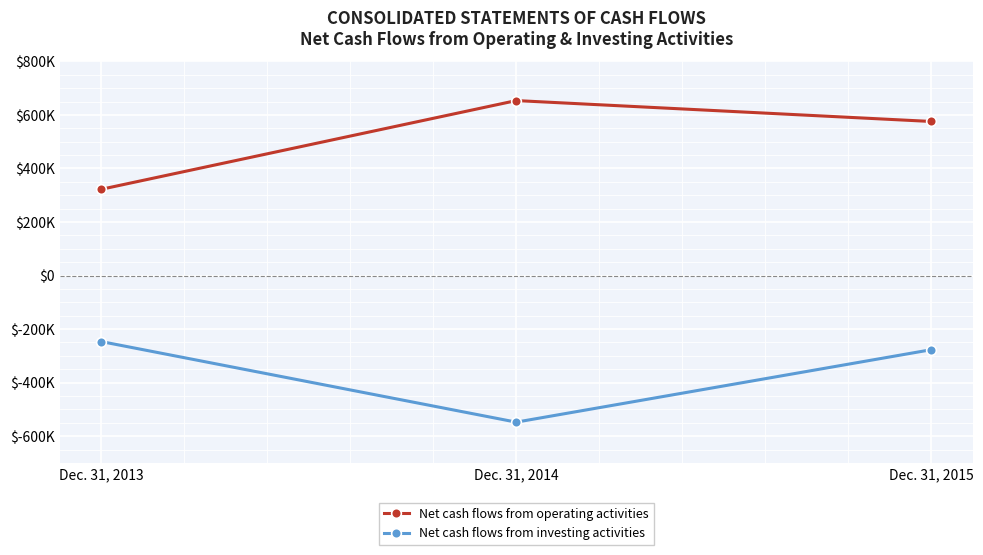

What is the sum of all Net cash flows from investing activities values?

-1071362